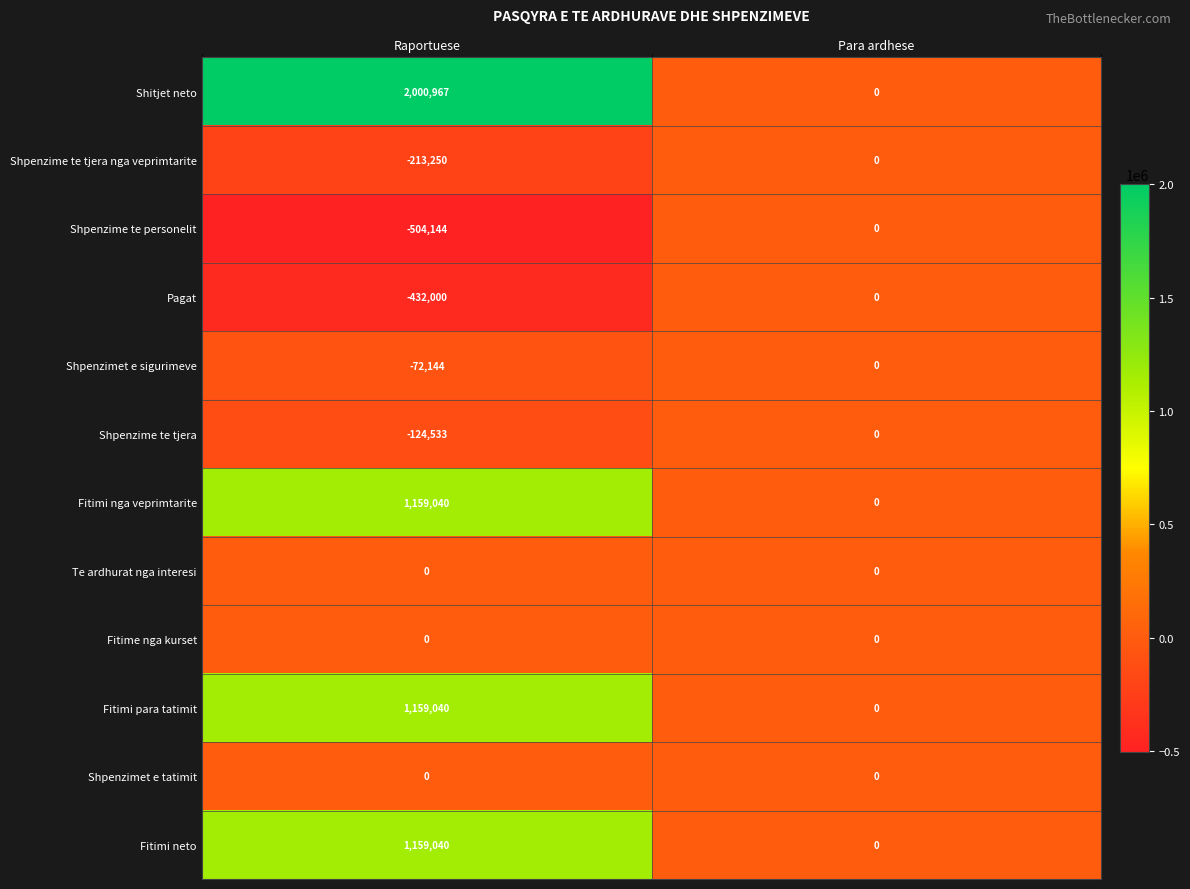

The value of Pagat at Para ardhese is -276670. True or false?

False